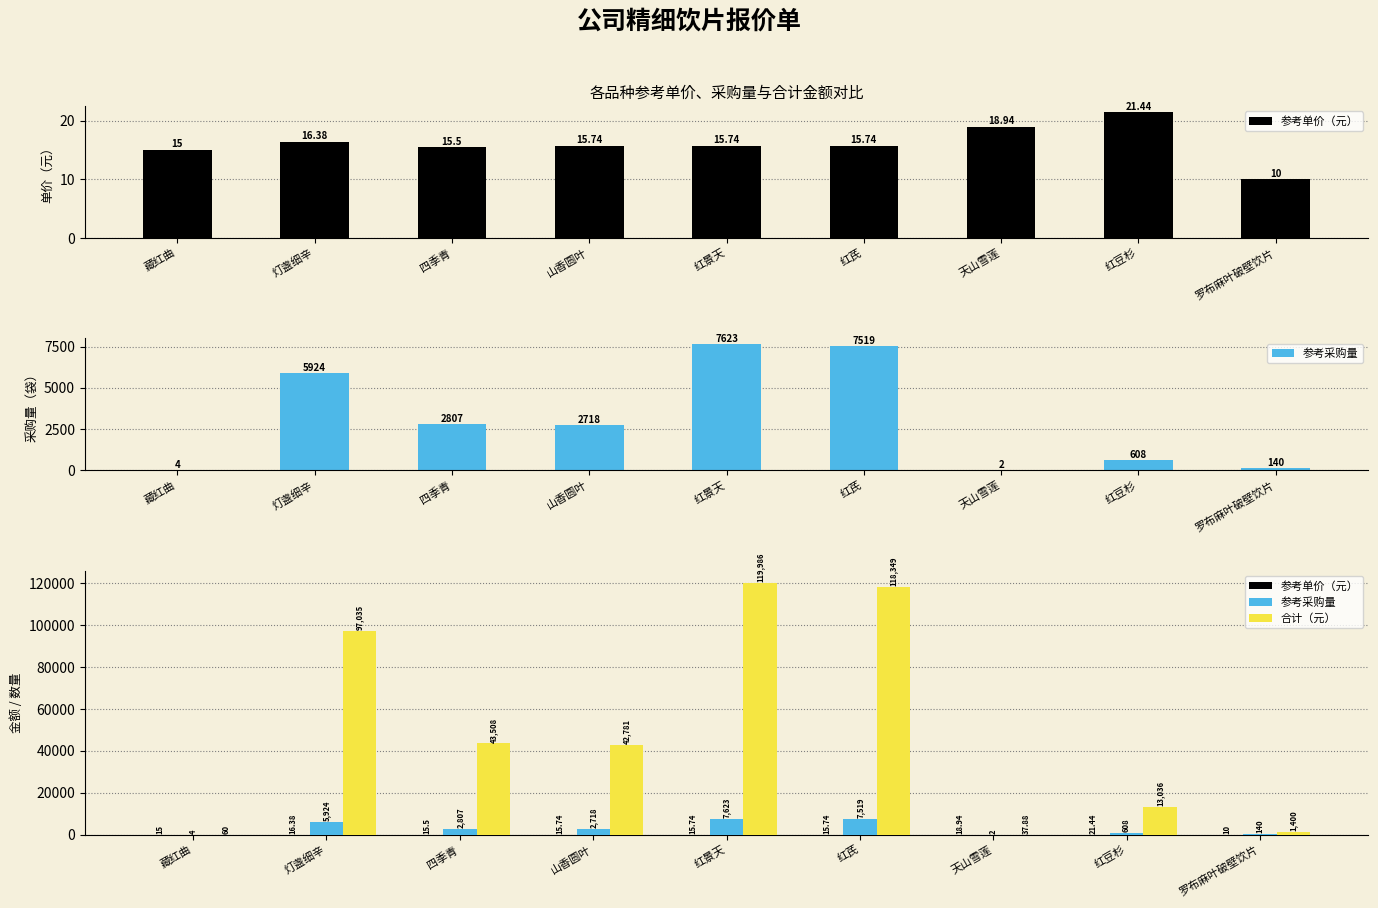

Between 藏红曲 and 红景天, which series saw the biggest shift?

合计（元）